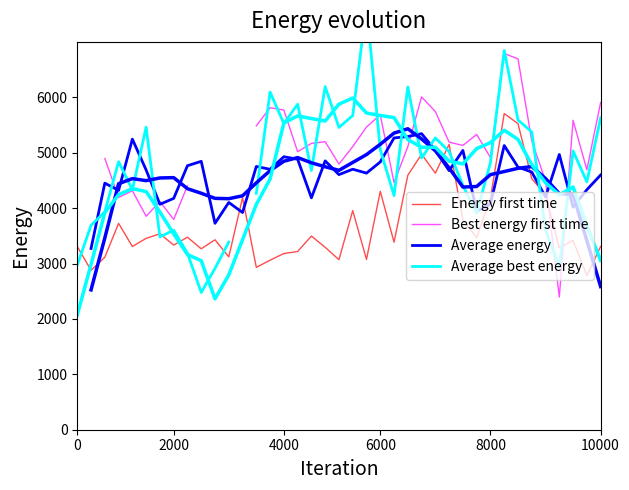

At which category is the sum across all series the highest?

31